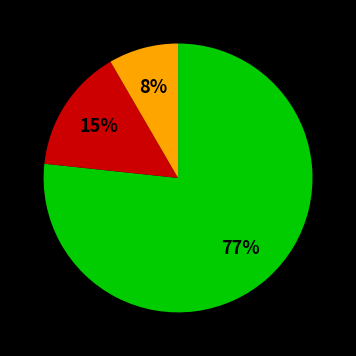

To the nearest percent, what is the average slice percentage?

33%